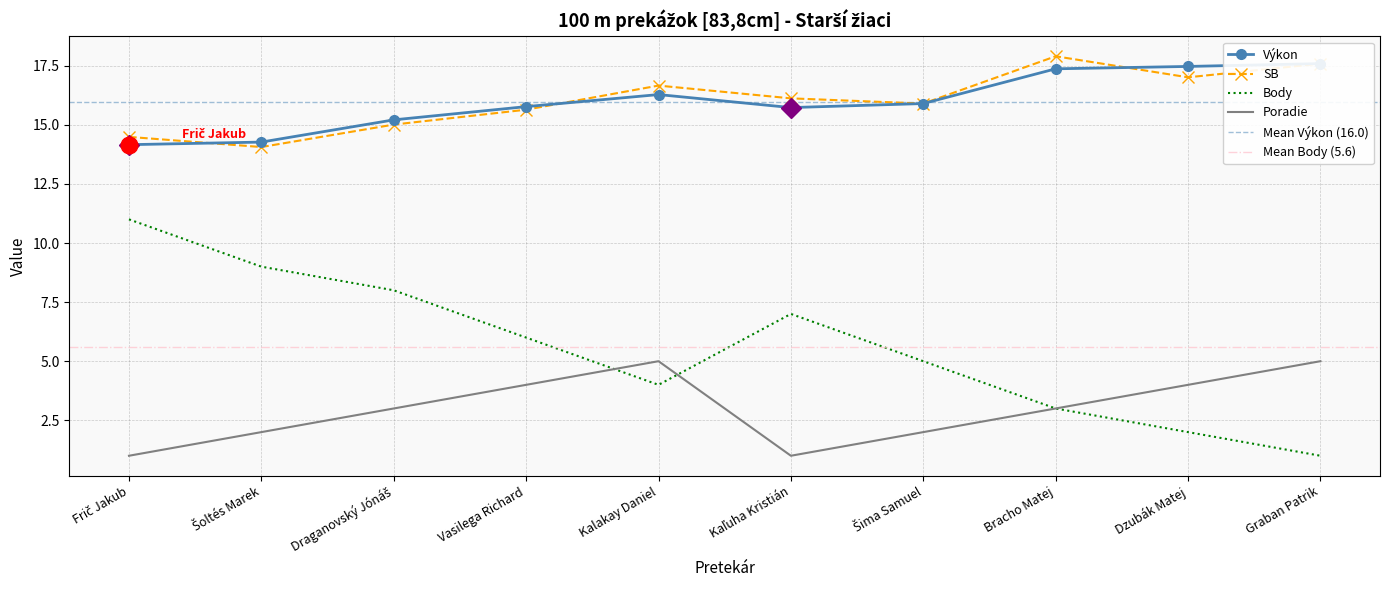

What is the difference between the SB values at Šoltés Marek and Bracho Matej?

3.8